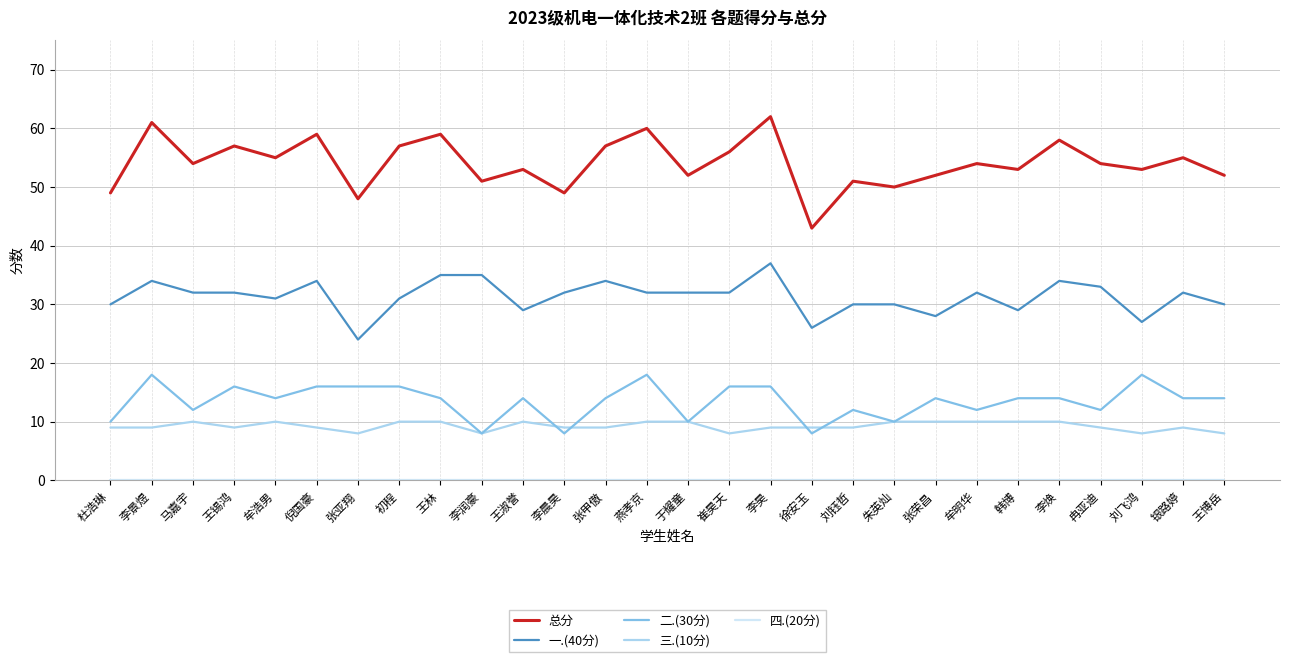

What is the total value across all series at 张亚翔?

96